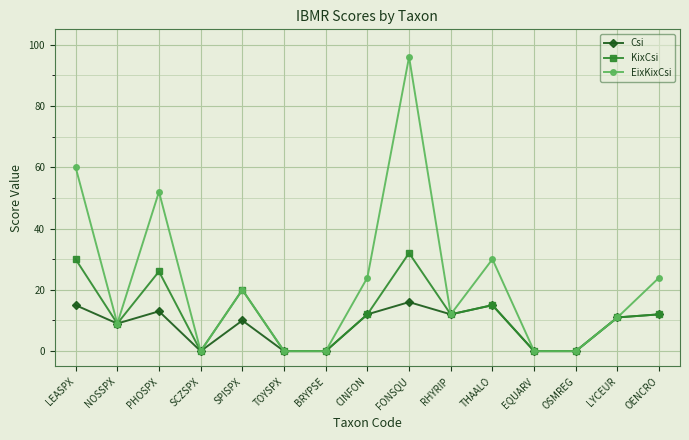

How many categories are shown in the chart?

15